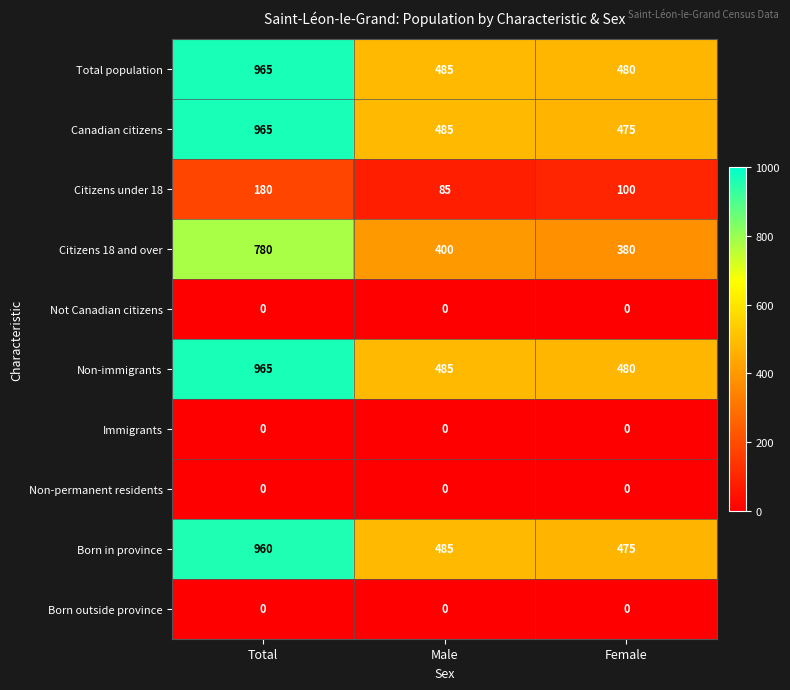

What is the total value across all series at Total?

4815